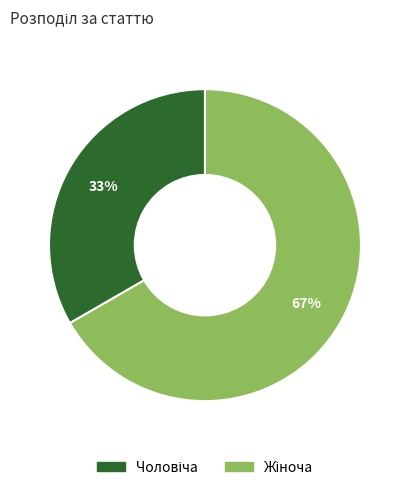

To the nearest percent, what is the average slice percentage?

50%